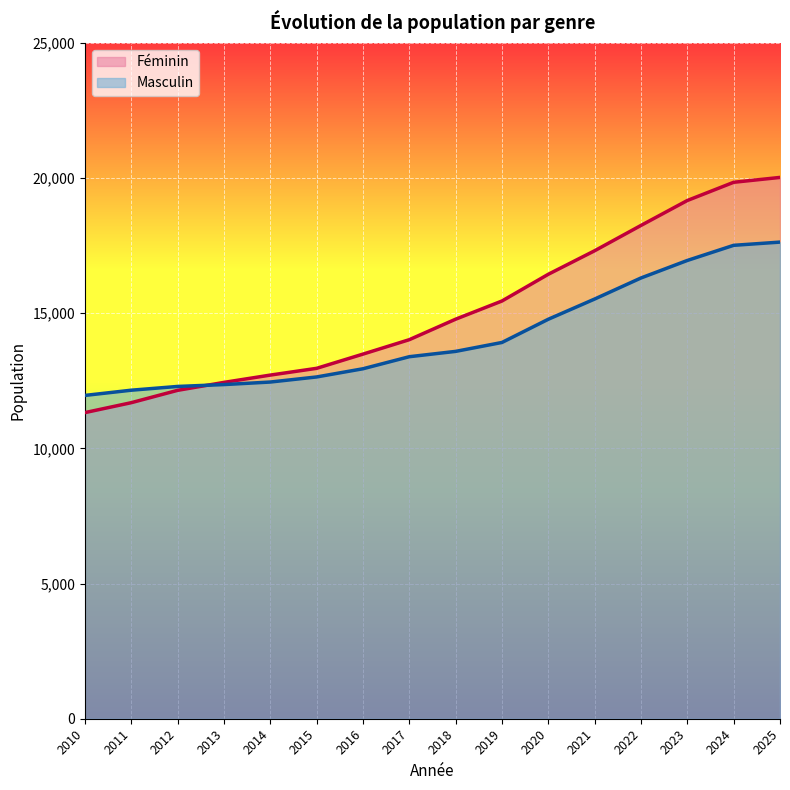

Which series has the largest range (max minus min)?

Féminin